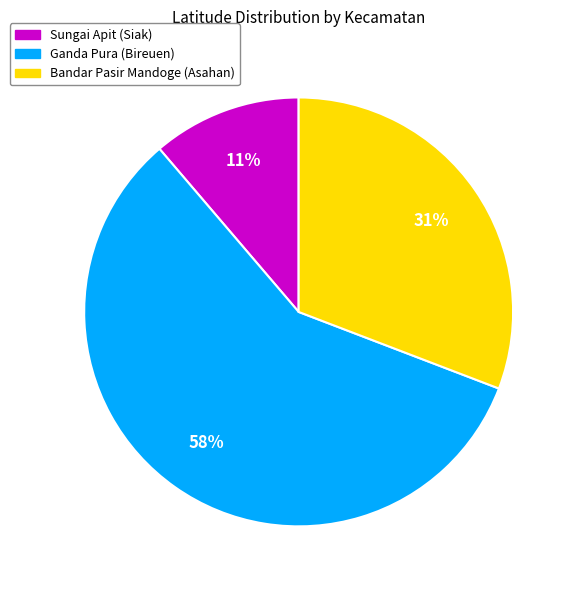

True or false: Bandar Pasir Mandoge (Asahan) accounts for 31% of the total.

True